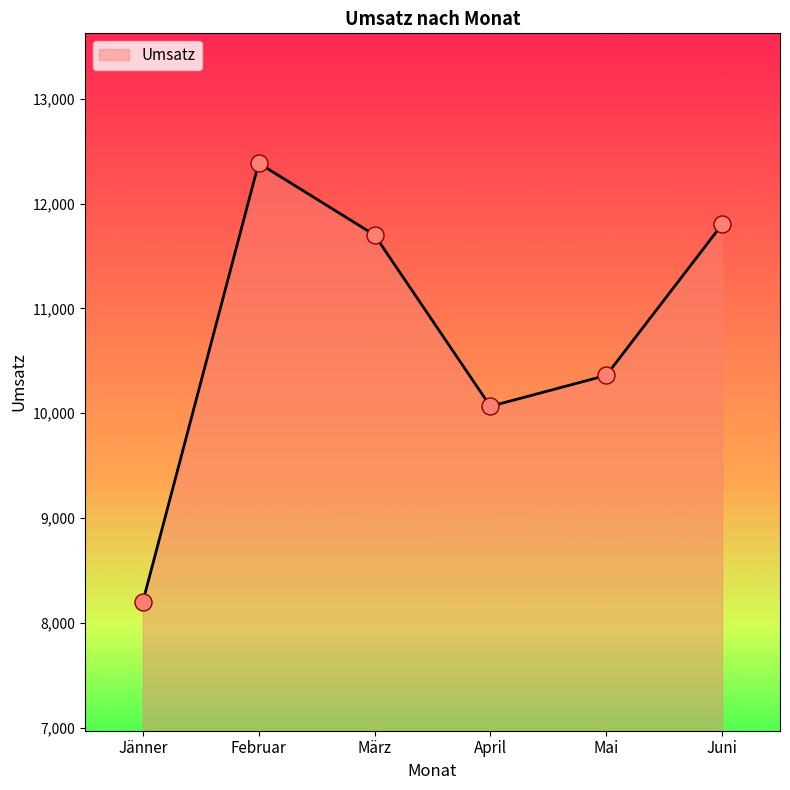

Approximately how many times larger is the value at März compared to Februar?

0.9